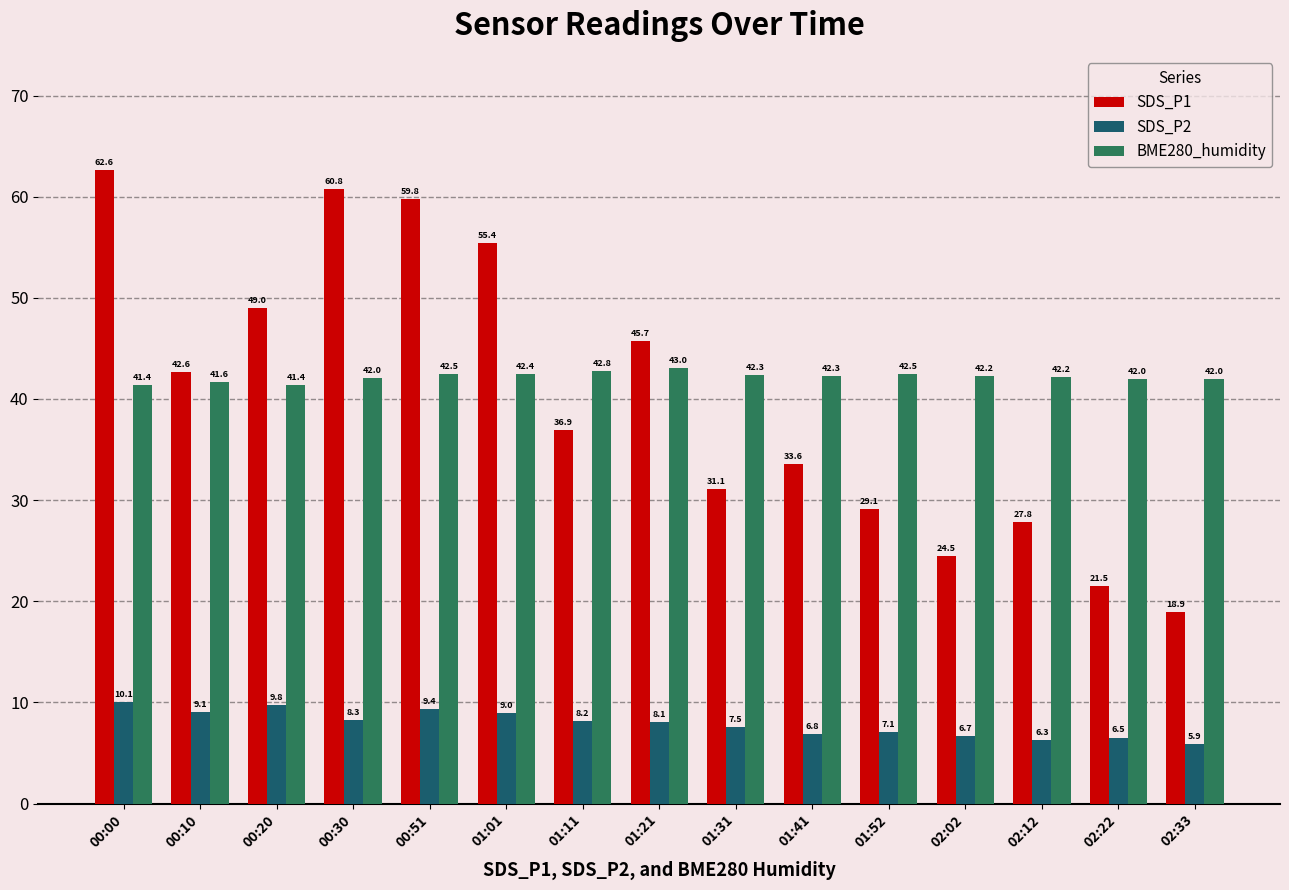

At which category is the sum across all series the highest?

00:00